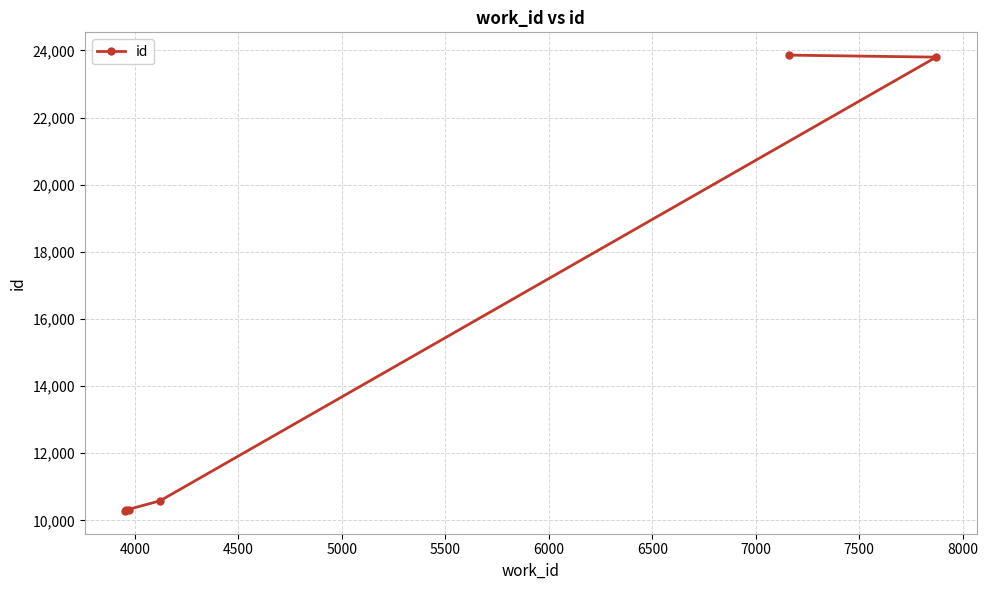

How many distinct data groups are displayed?

1